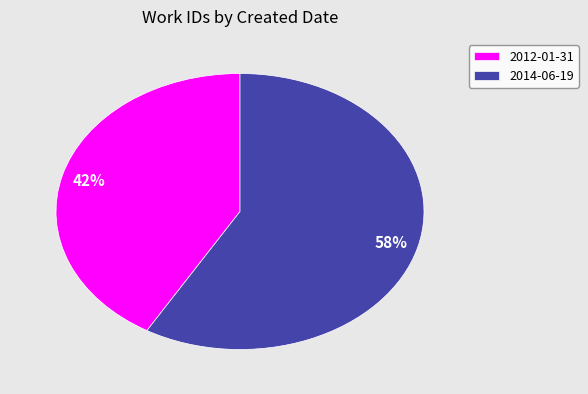

The 2014-06-19 slice represents 58% of the pie. True or false?

True